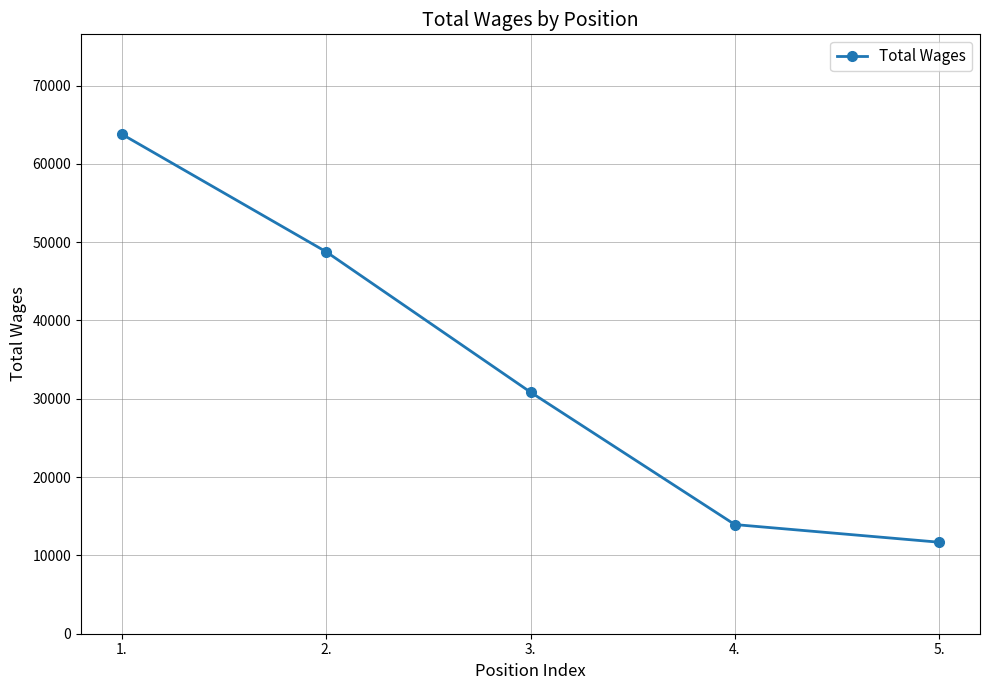

What is the minimum value shown in the chart?

11684